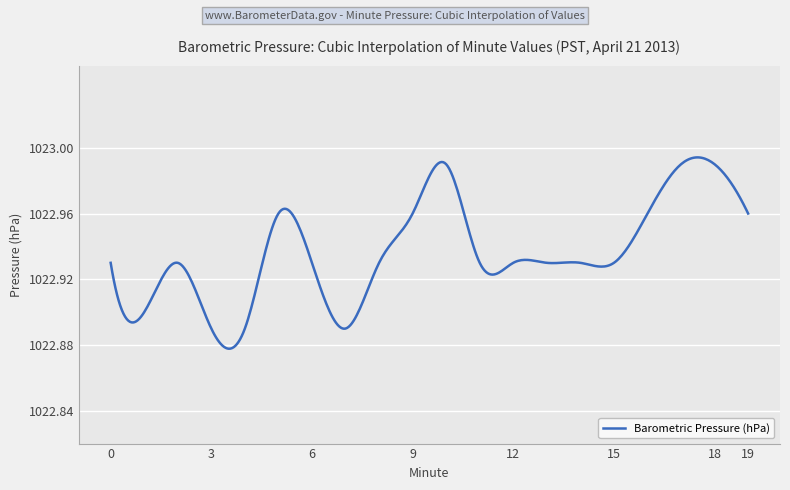

Reading left to right, transcribe all the data shown in this chart.

0=1022.9	1=1022.9	2=1022.9	3=1022.9	4=1022.9	5=1023.0	6=1022.9	7=1022.9	8=1022.9	9=1023.0	10=1023.0	11=1022.9	12=1022.9	13=1022.9	14=1022.9	15=1022.9	16=1023.0	17=1023.0	18=1023.0	19=1023.0